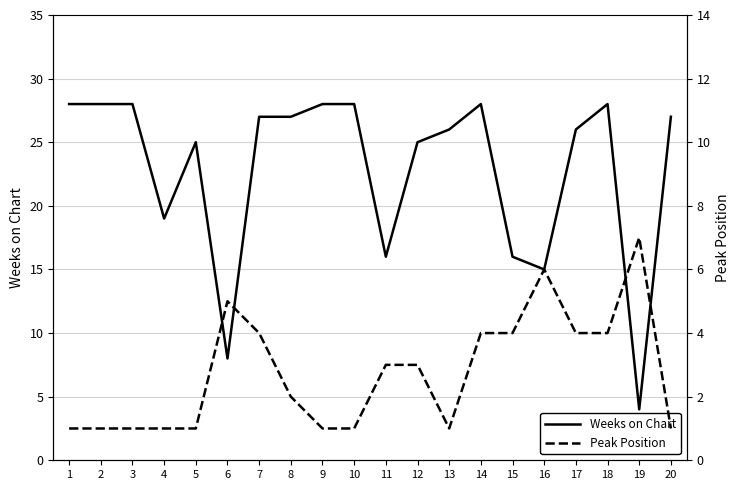

What value does the Weeks on Chart series have at 11?

16